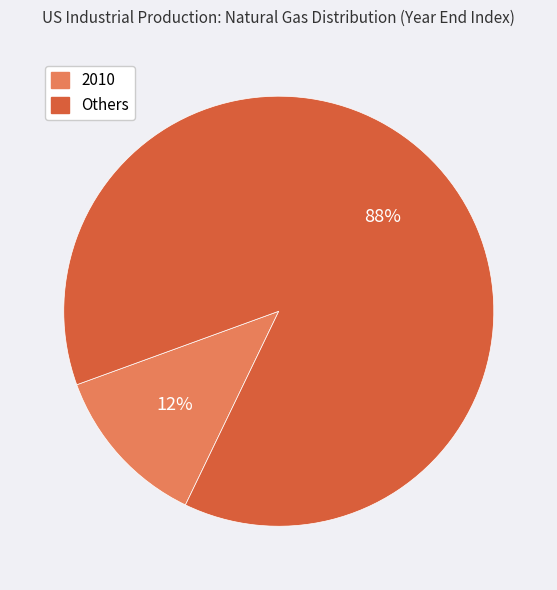

To the nearest percent, what is the average slice percentage?

50%